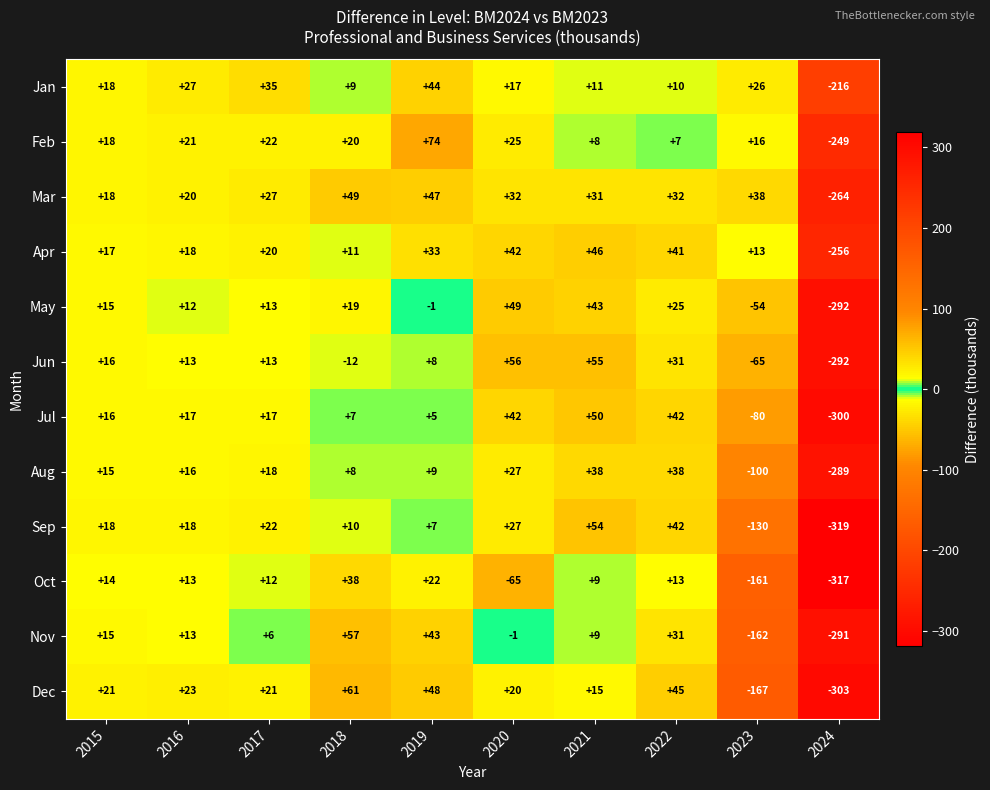

What is the difference between the maximum and second lowest values in the Jan series?

35